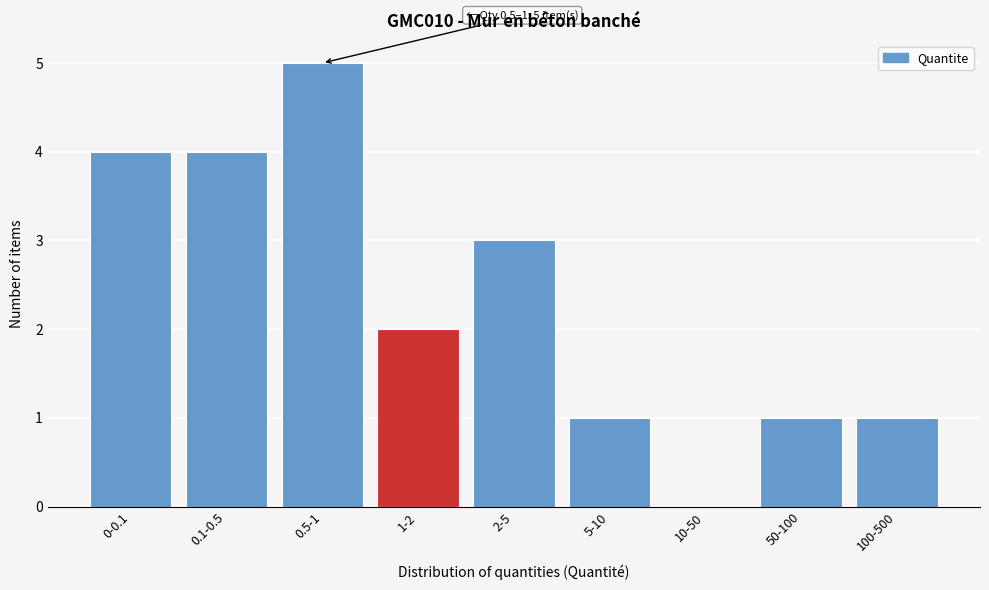

Reading left to right, extract all data points from this chart.

0-0.1=4	0.1-0.5=4	0.5-1=5	1-2=2	2-5=3	5-10=1	10-50=0	50-100=1	100-500=1